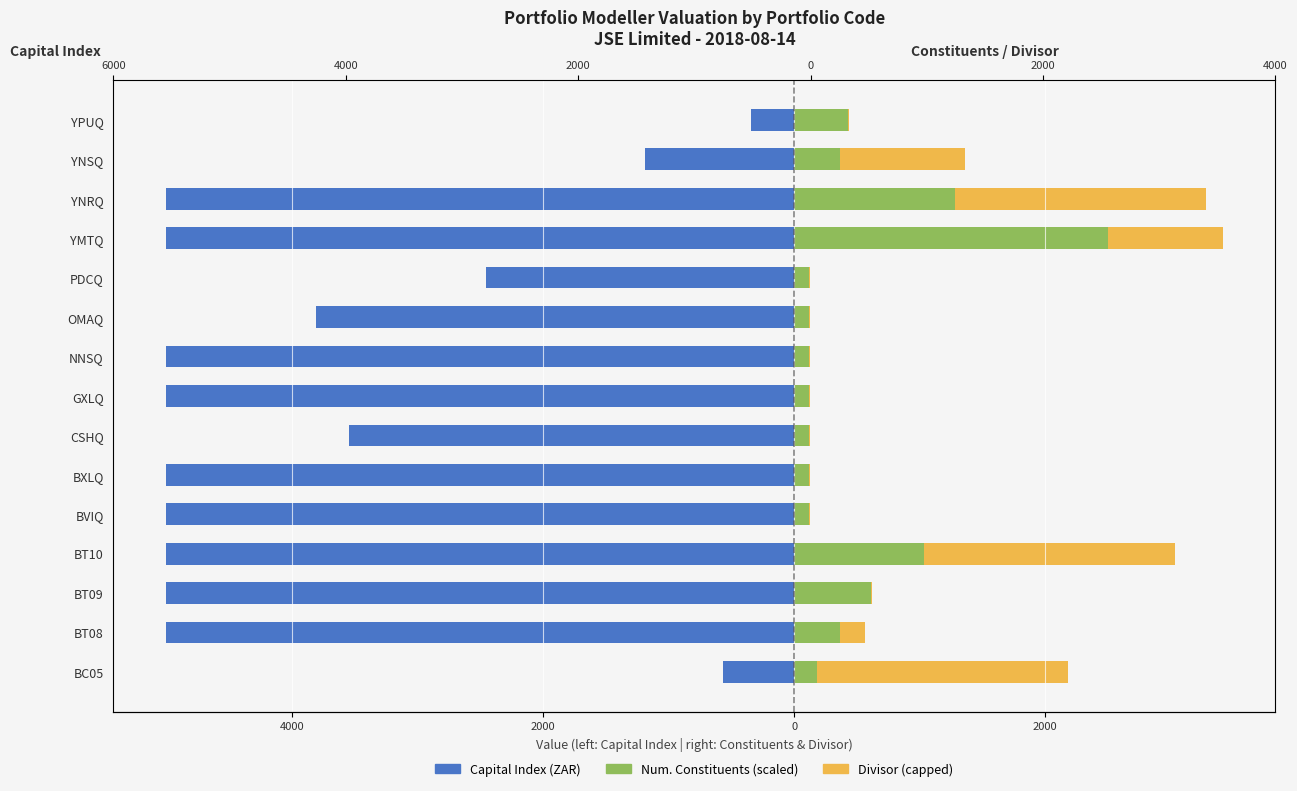

What is the difference between the highest and lowest values at BT08?

5365.9